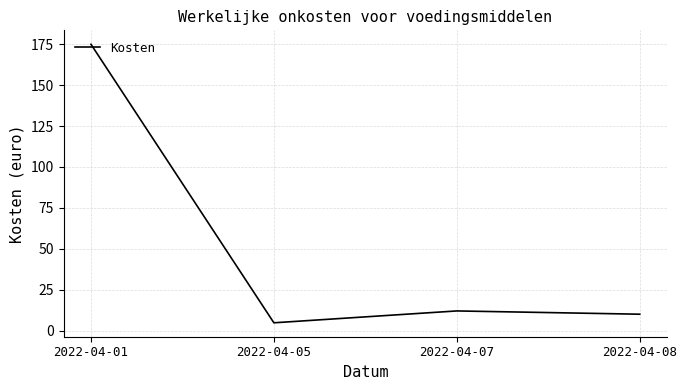

Reading left to right, extract all data points from this chart.

2022-04-01=175.0	2022-04-05=4.8	2022-04-07=12.0	2022-04-08=10.0